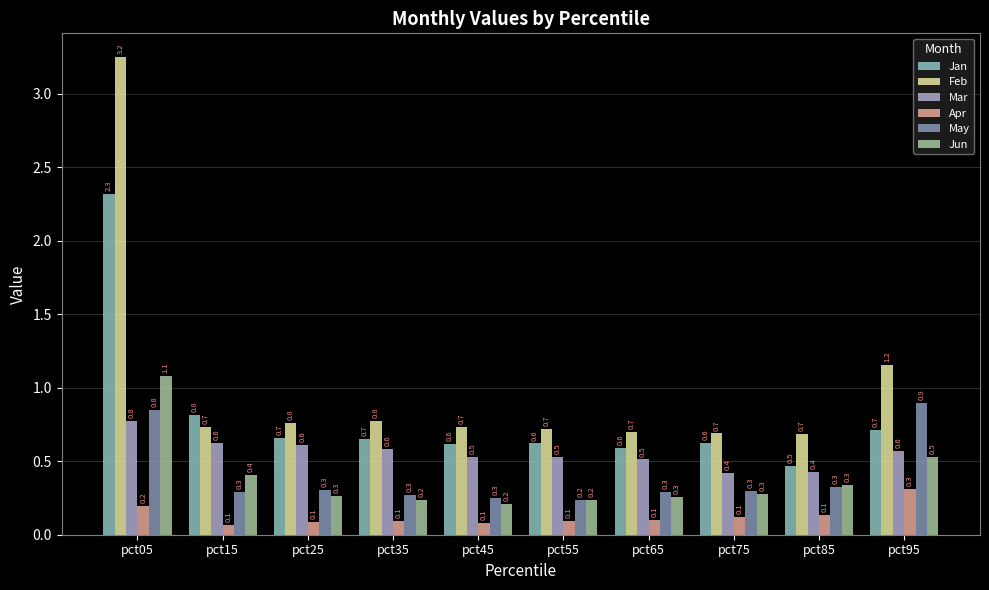

Which series has the largest range (max minus min)?

Feb